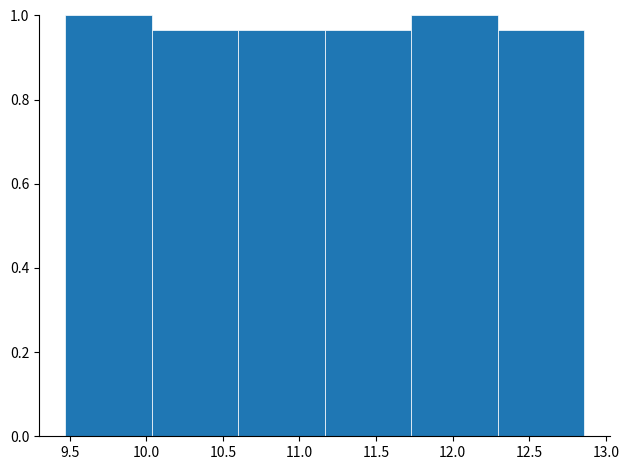

Reading left to right, list every bar in this chart as the range it spans on the x-axis followed by its height. Neither the bar edges nor the heights are printed on the chart, so give them approximately, as read against the axes.

9.470 to 10.035: 1.00
10.035 to 10.600: 0.96
10.600 to 11.165: 0.96
11.165 to 11.730: 0.96
11.730 to 12.295: 1.00
12.295 to 12.860: 0.96